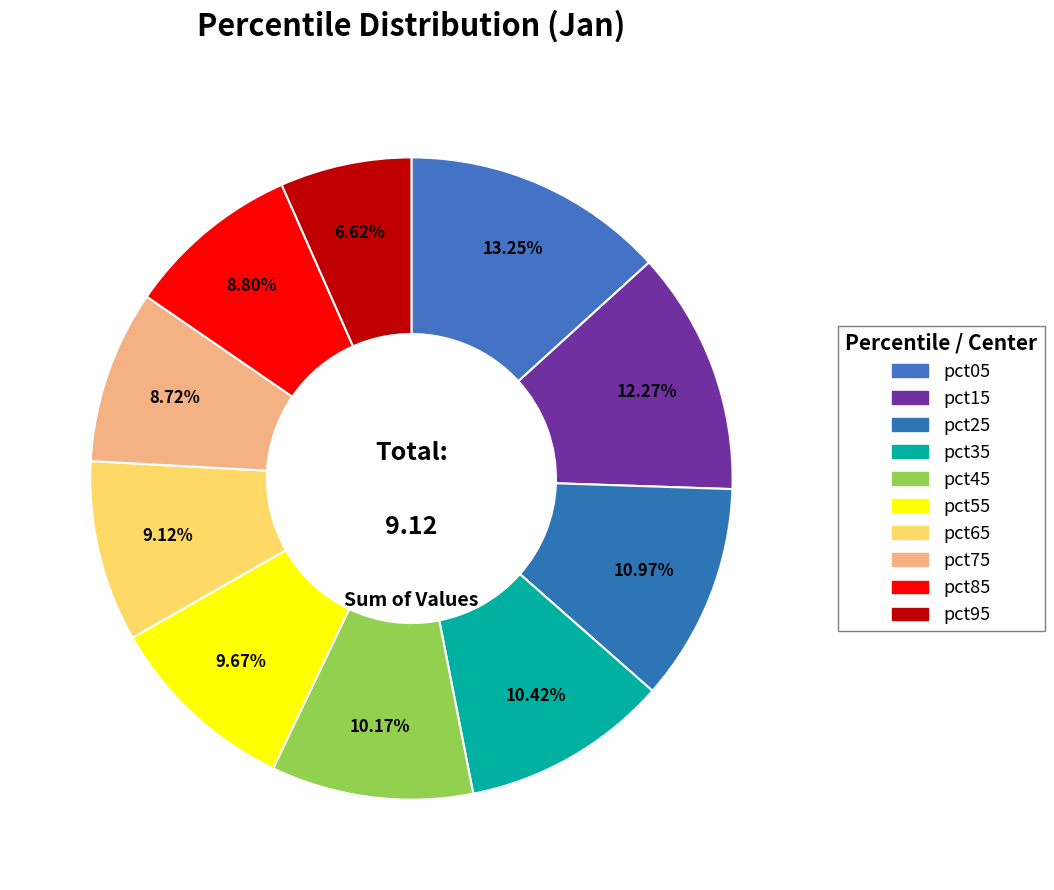

To the nearest percent, what is the difference between the largest and smallest slice percentages?

7%